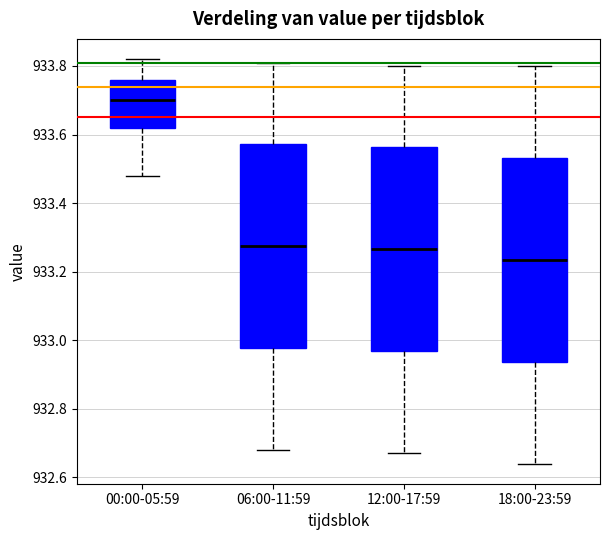

Which box's median line is the lowest?

18:00-23:59